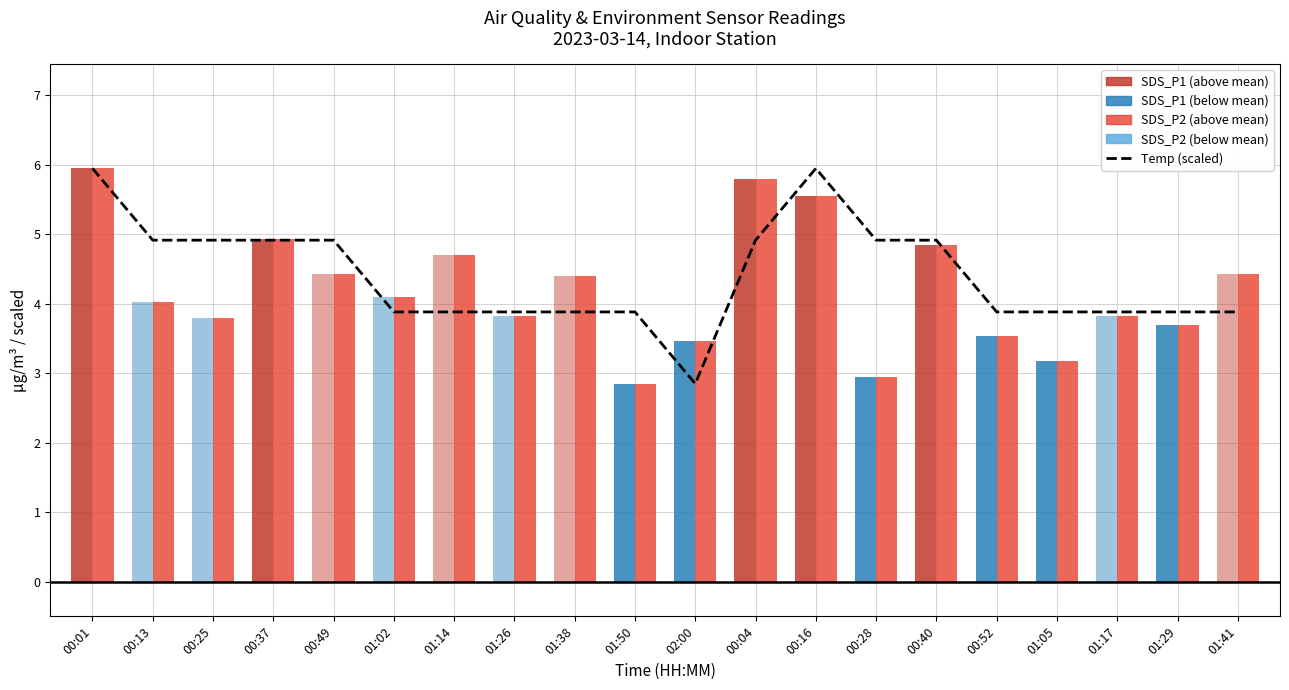

The chart shows a value of 3.9 at 01:26. True or false?

True